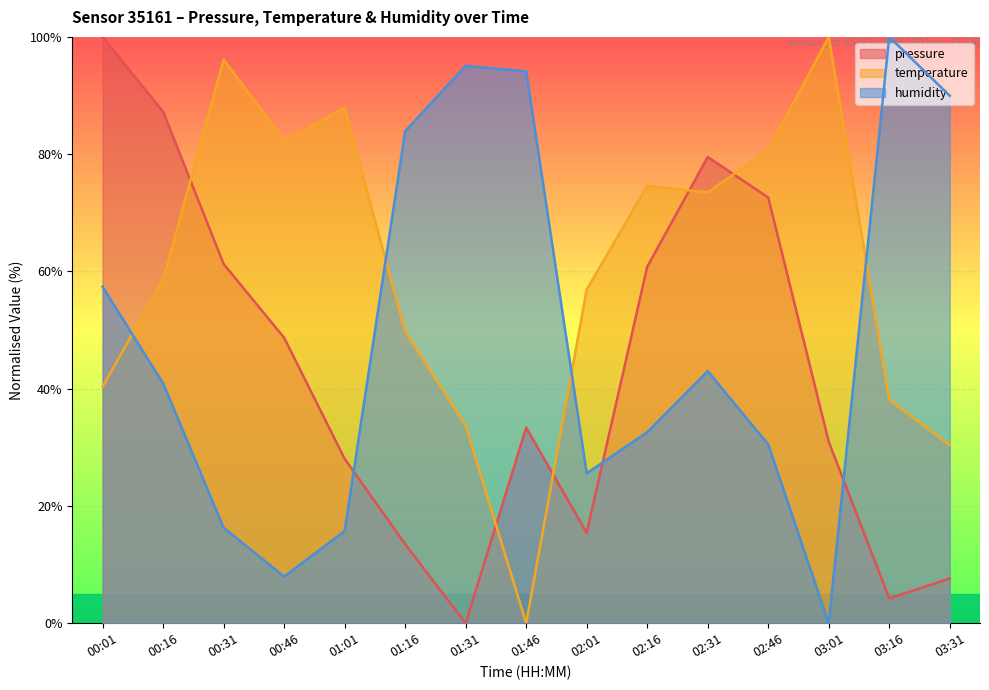

Reading left to right, transcribe all the data shown in this chart.

pressure: 00:01=100.0	00:16=87.2	00:31=61.3	00:46=48.7	01:01=28.0	01:16=13.5	01:31=0.0	01:46=33.4	02:01=15.4	02:16=60.8	02:31=79.5	02:46=72.6	03:01=31.0	03:16=4.2	03:31=7.6
temperature: 00:01=40.3	00:16=58.6	00:31=96.1	00:46=82.3	01:01=87.8	01:16=49.7	01:31=33.7	01:46=0.0	02:01=56.9	02:16=74.6	02:31=73.5	02:46=80.7	03:01=100.0	03:16=38.1	03:31=30.4
humidity: 00:01=57.4	00:16=40.9	00:31=16.3	00:46=8.0	01:01=15.7	01:16=83.9	01:31=95.1	01:46=94.1	02:01=25.6	02:16=32.6	02:31=43.0	02:46=30.5	03:01=0.0	03:16=100.0	03:31=90.0